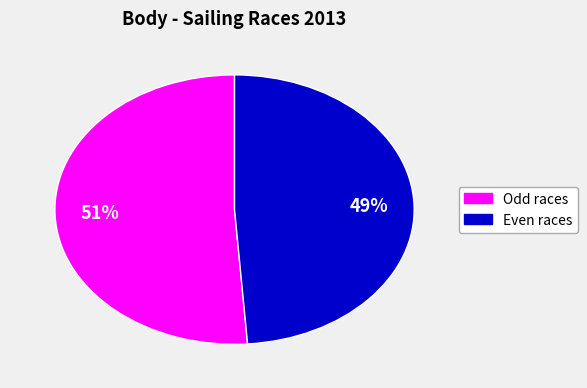

Is there a majority slice in this chart?

Yes